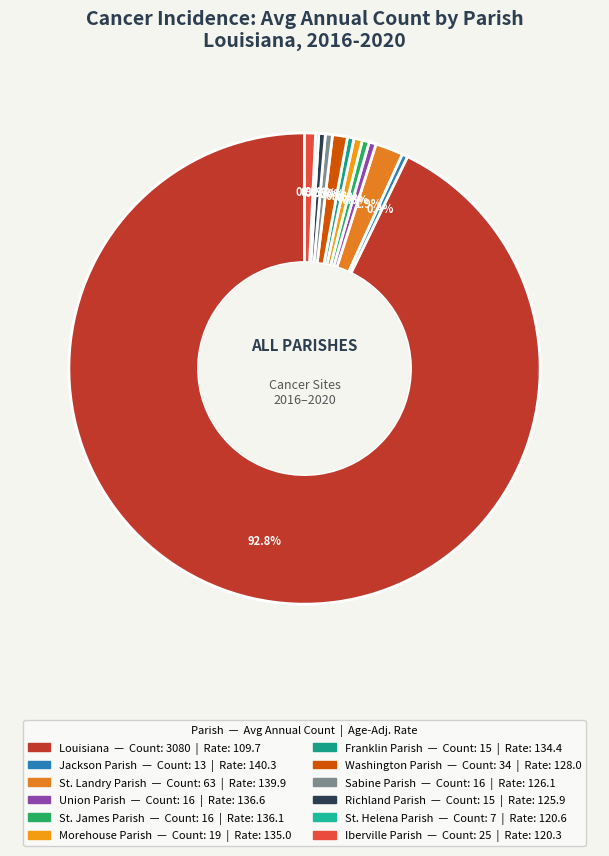

Rank the categories by value from lowest to highest.

St. Helena Parish, Jackson Parish, Franklin Parish, Richland Parish, Union Parish, St. James Parish, Sabine Parish, Morehouse Parish, Iberville Parish, Washington Parish, St. Landry Parish, Louisiana